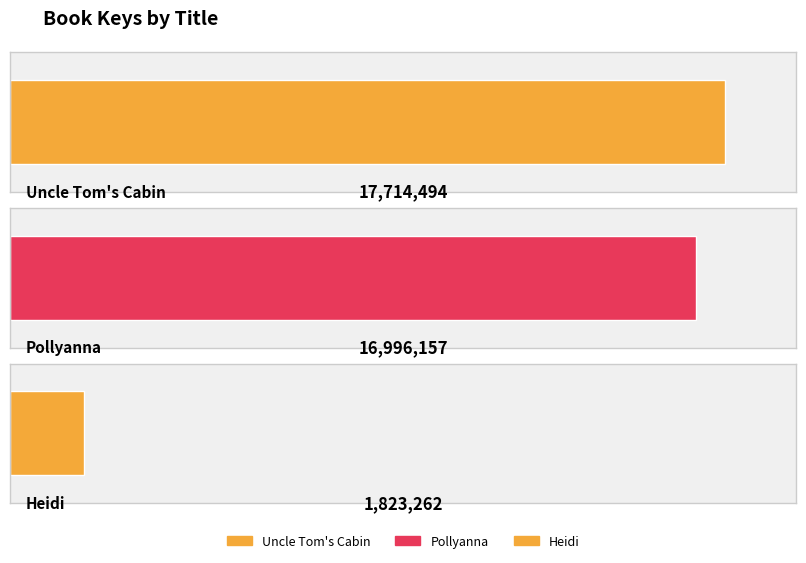

What is the label of the 2nd bar from the left?

Pollyanna